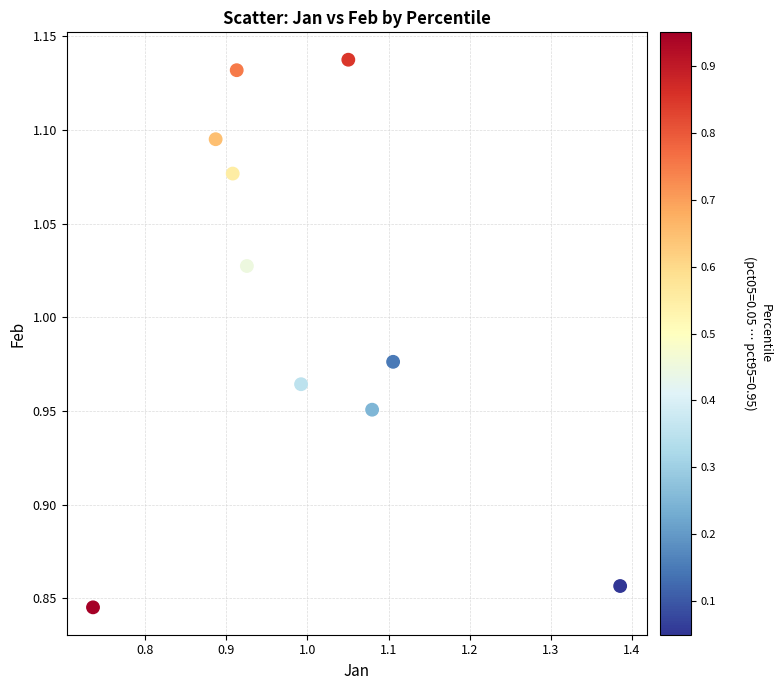

What is the range of X values (max minus min)?

0.6